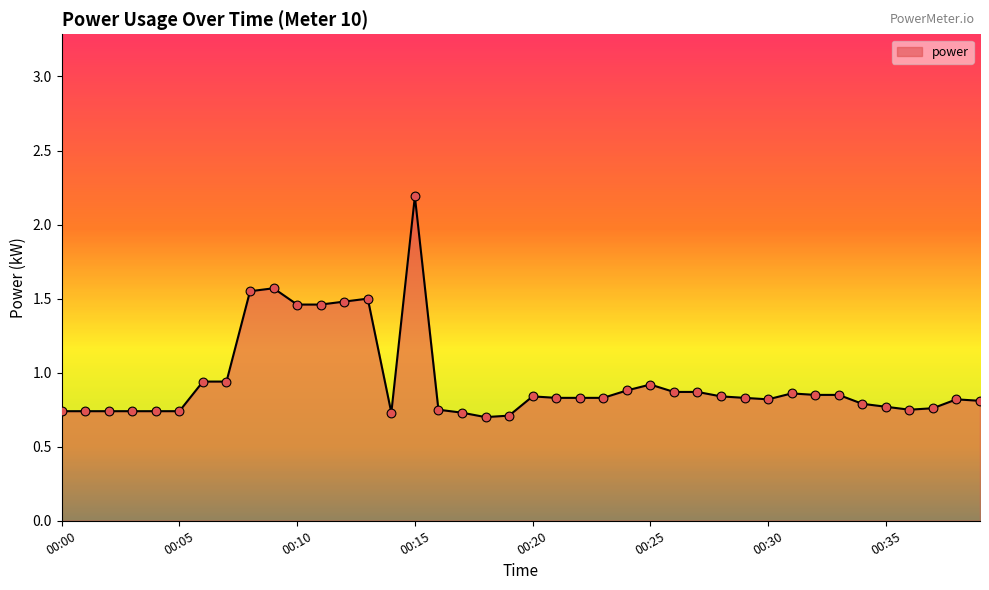

What is the maximum value shown in the chart?

2.2